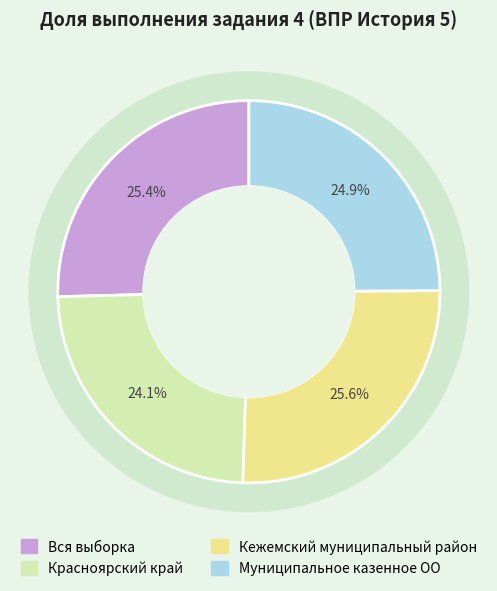

Does Вся выборка account for over 50% of the chart?

No